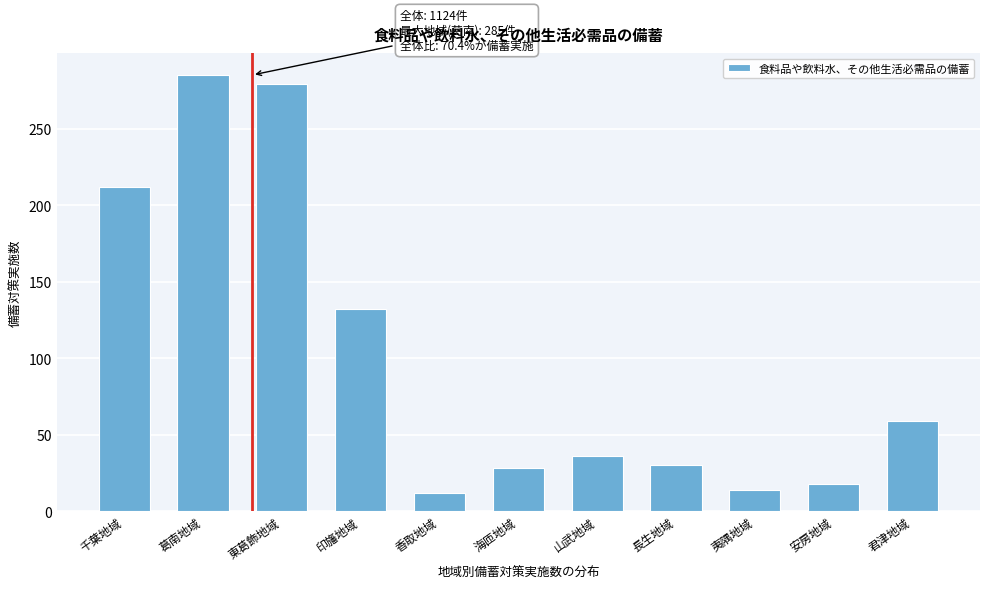

Reading left to right, transcribe all the data shown in this chart.

212	285	279	132	12	28	36	30	14	18	59